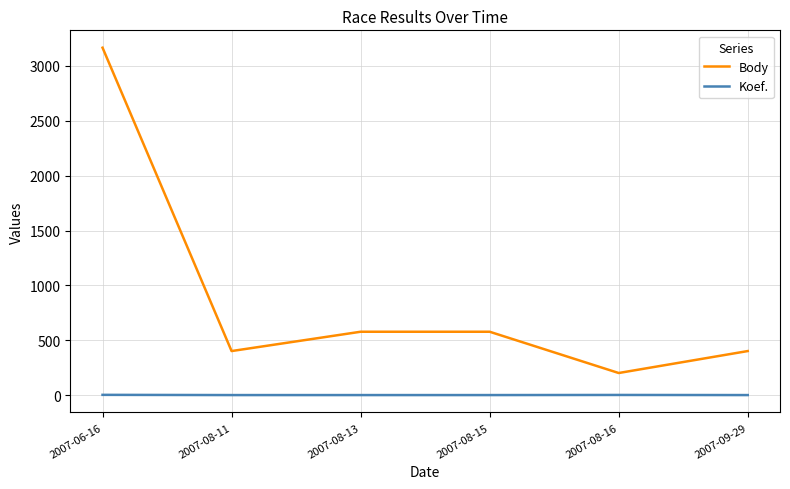

Which series has the largest total across all categories?

Body